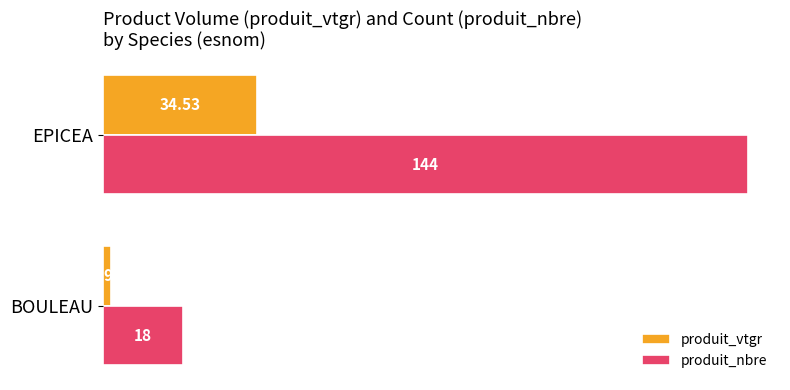

What is the sum of all produit_nbre values?

162.0